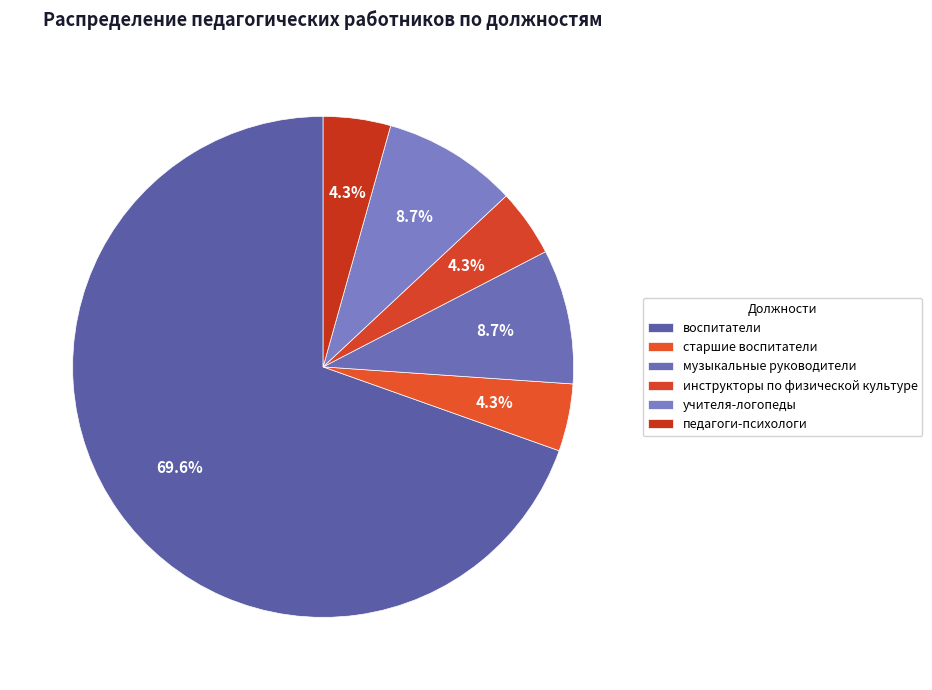

Between старшие воспитатели and воспитатели, which is larger?

воспитатели